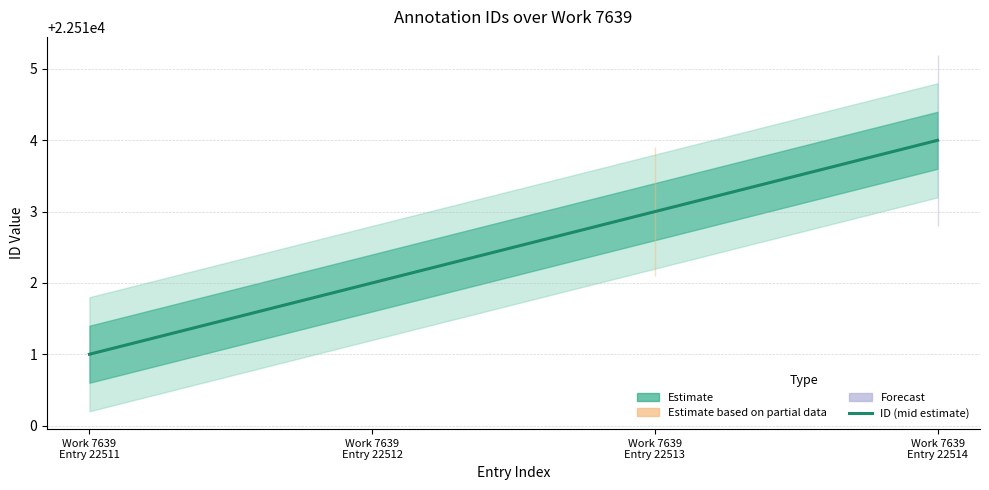

What is the change in value from Work 7639
Entry 22512 to Work 7639
Entry 22514?

+2